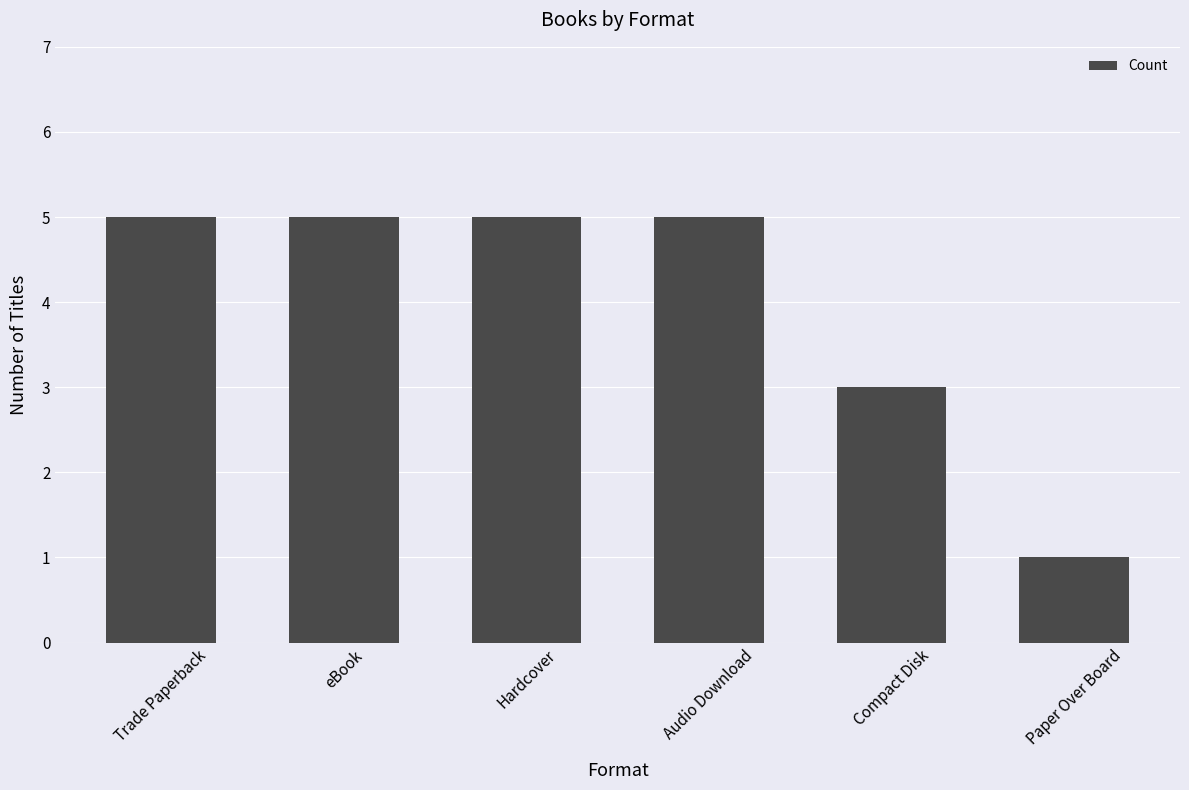

The chart shows a value of 5 at eBook. True or false?

True